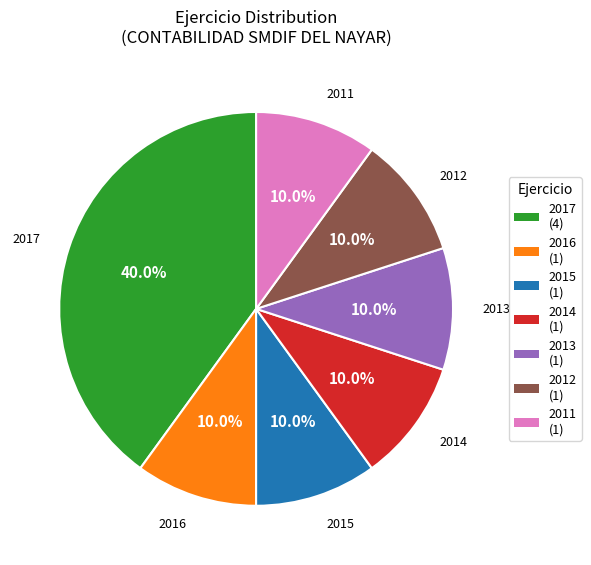

Does any single category account for the majority?

No